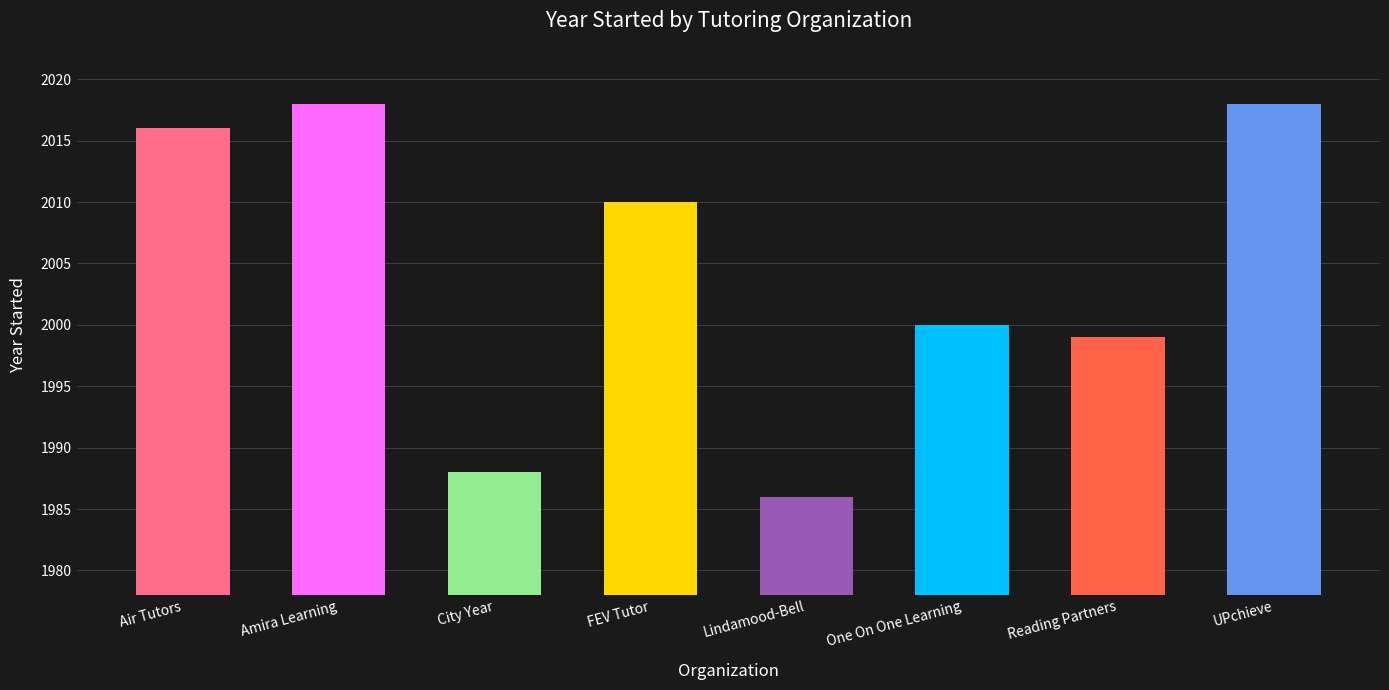

Between Reading Partners and UPchieve, which is larger?

UPchieve